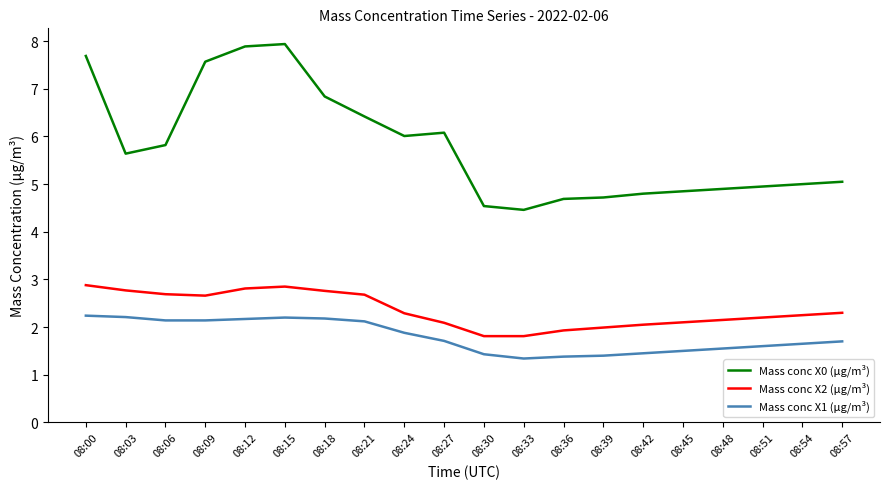

In Mass conc X1 (μg/m³), how many points are higher than both neighbors (excluding endpoints)?

1